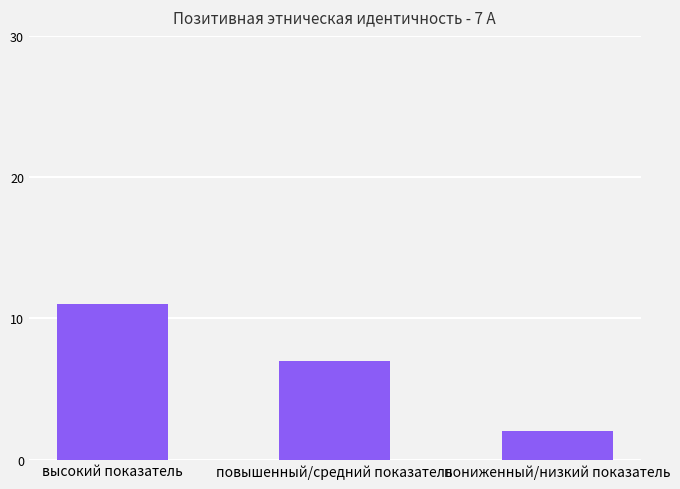

How many values are below 7?

1